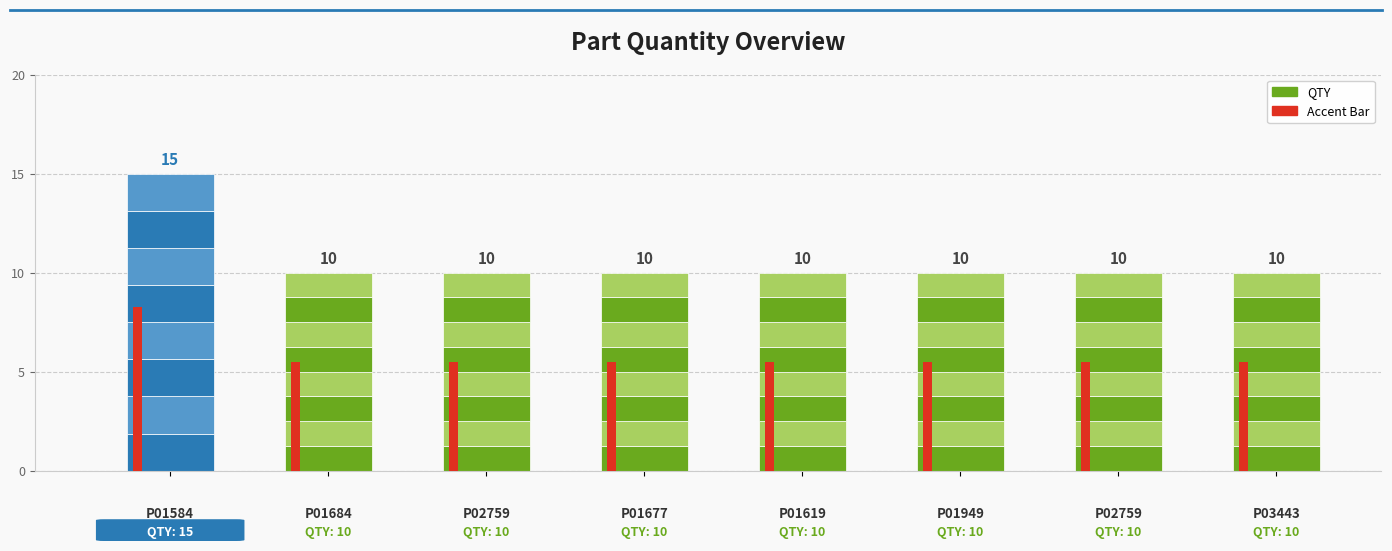

How many categories are shown in the chart?

8